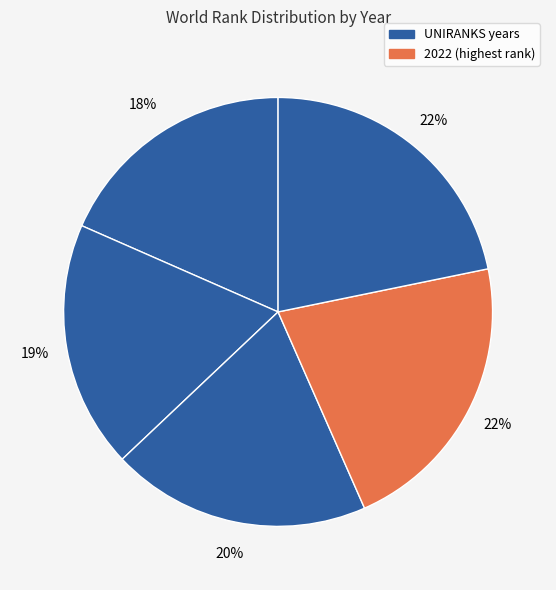

How many slices are in this pie chart?

5